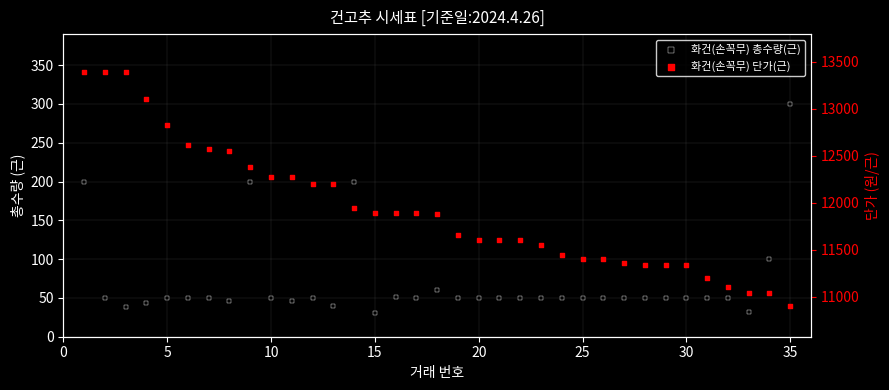

Which series has the largest Y range (max minus min)?

화건(손꼭무) 단가(근)